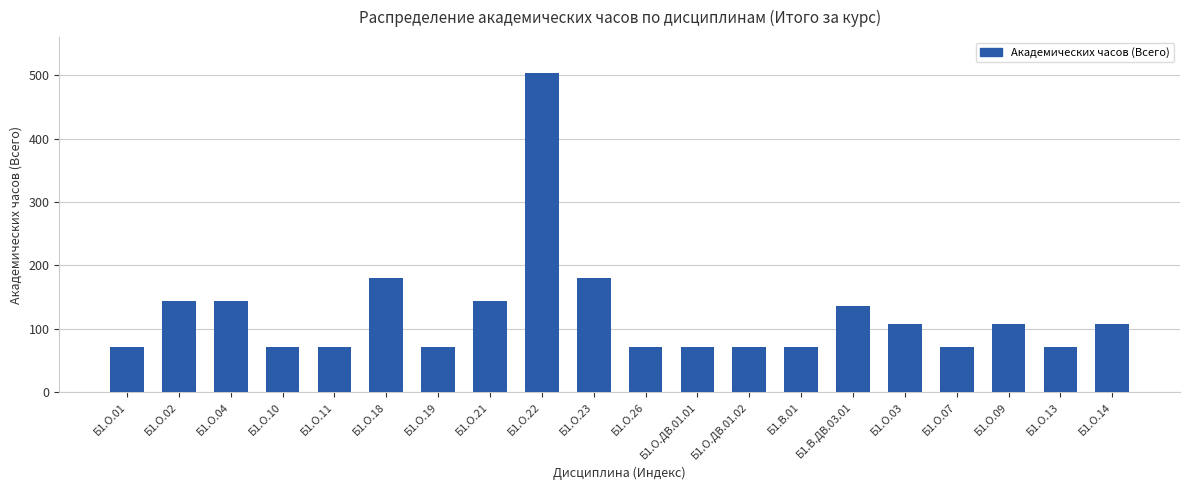

What position from the left is Б1.О.14?

20